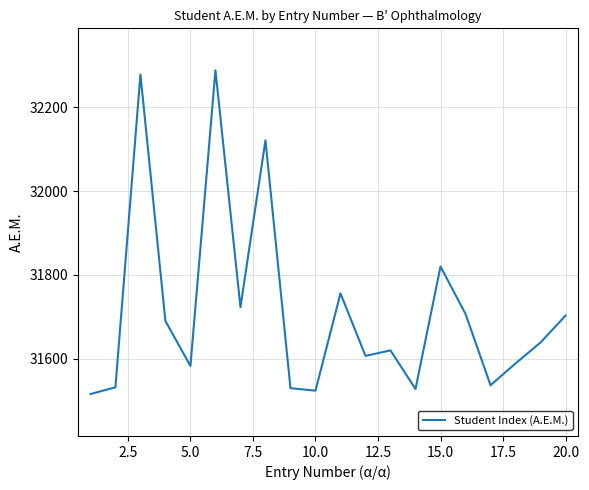

Is this an area chart (filled region under the line)?

No